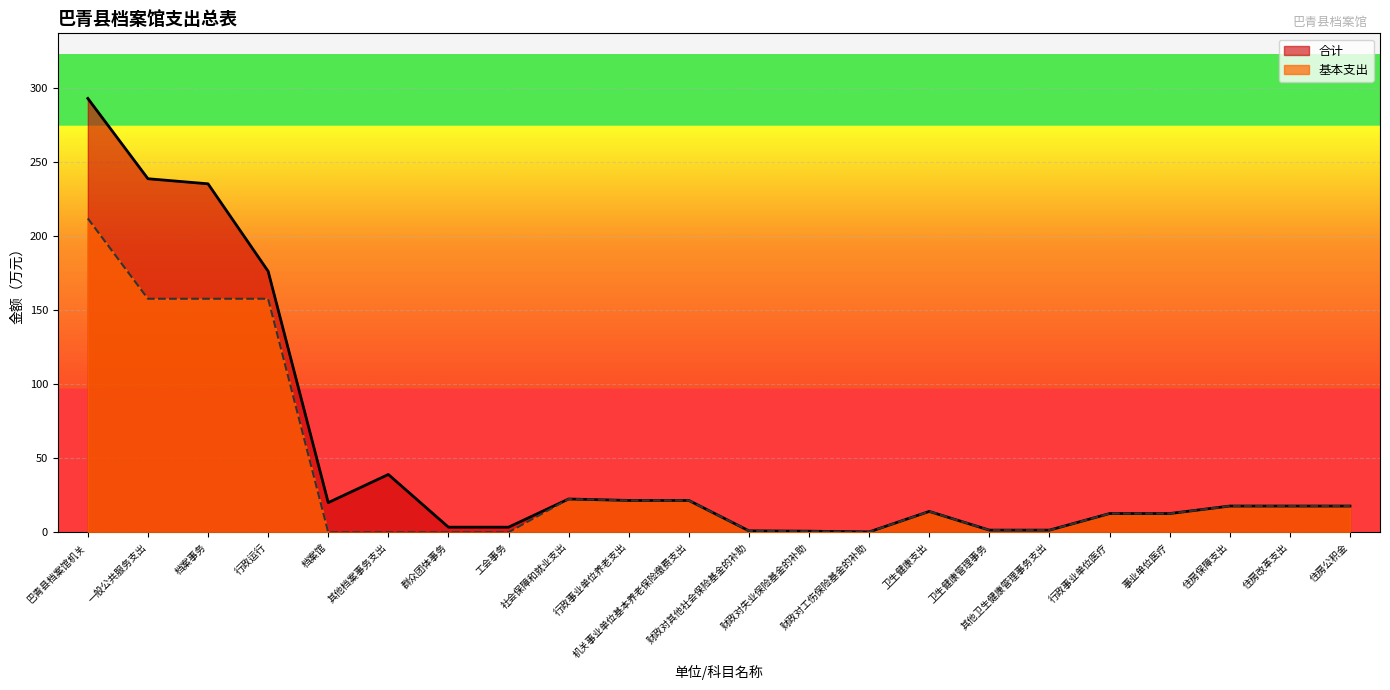

How many lines are shown in the chart?

2